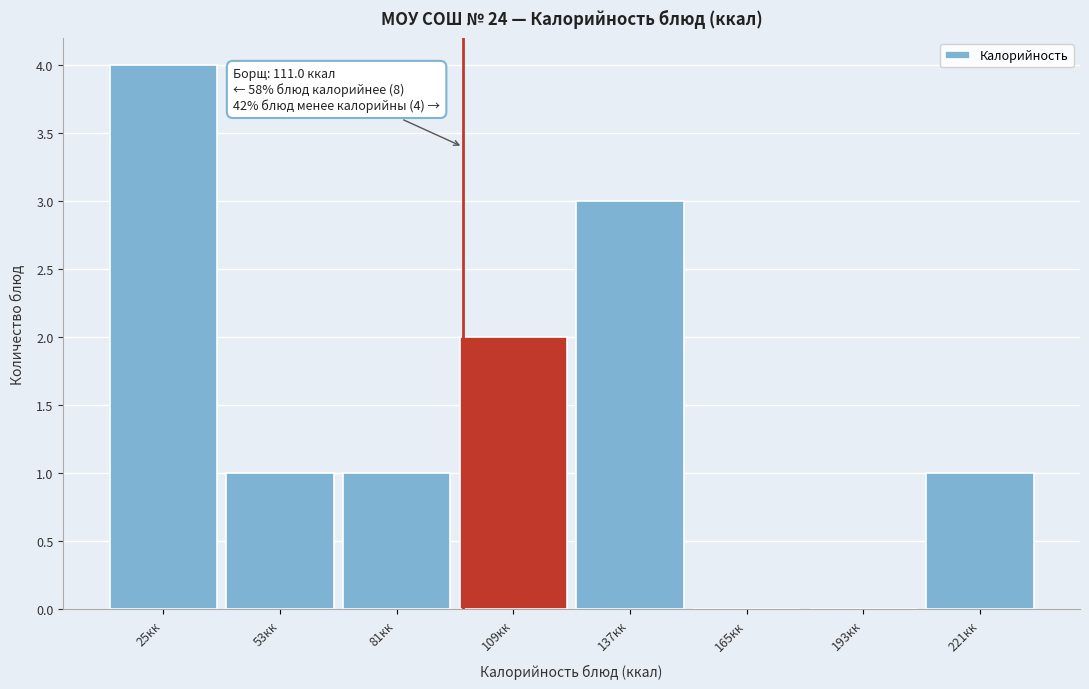

Reading left to right, extract all data points from this chart.

25кк=4	53кк=1	81кк=1	109кк=2	137кк=3	165кк=0	193кк=0	221кк=1